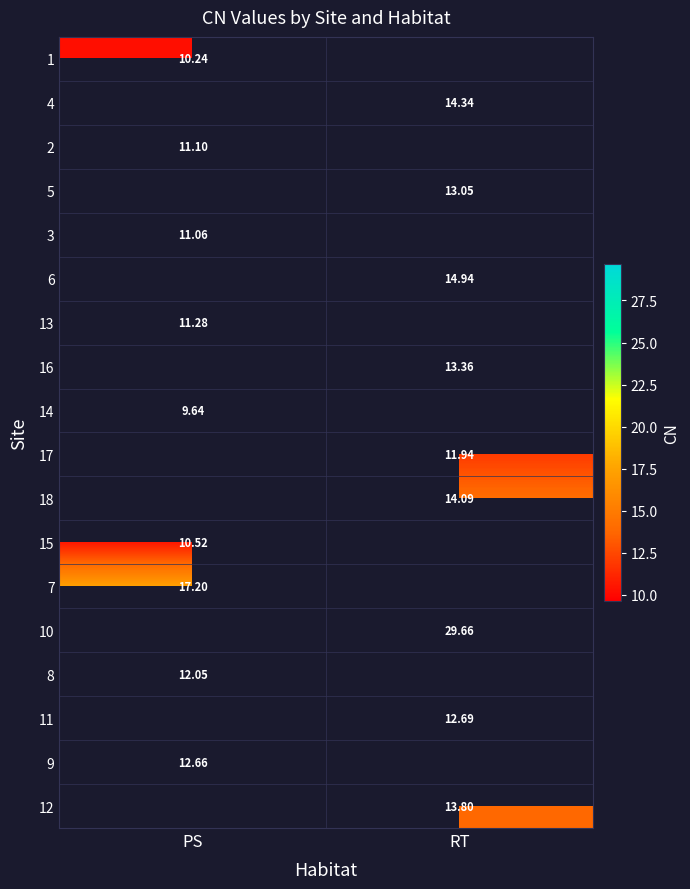

What is the minimum value shown in the chart?

9.6